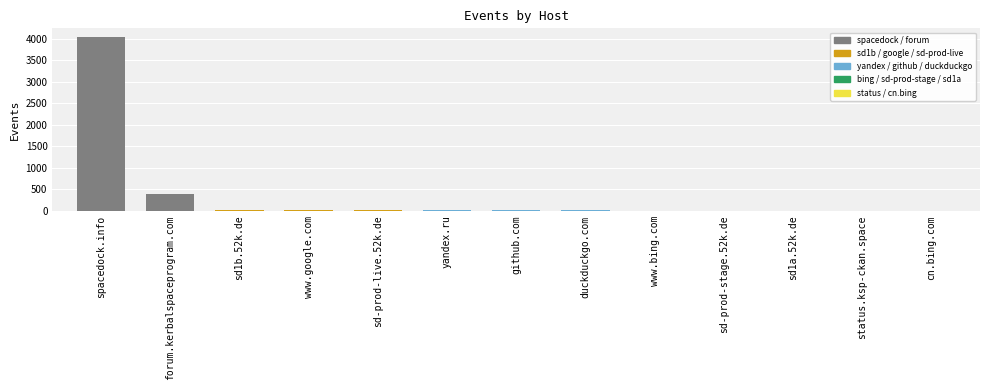

The value at forum.kerbalspaceprogram.com is 390. True or false?

True